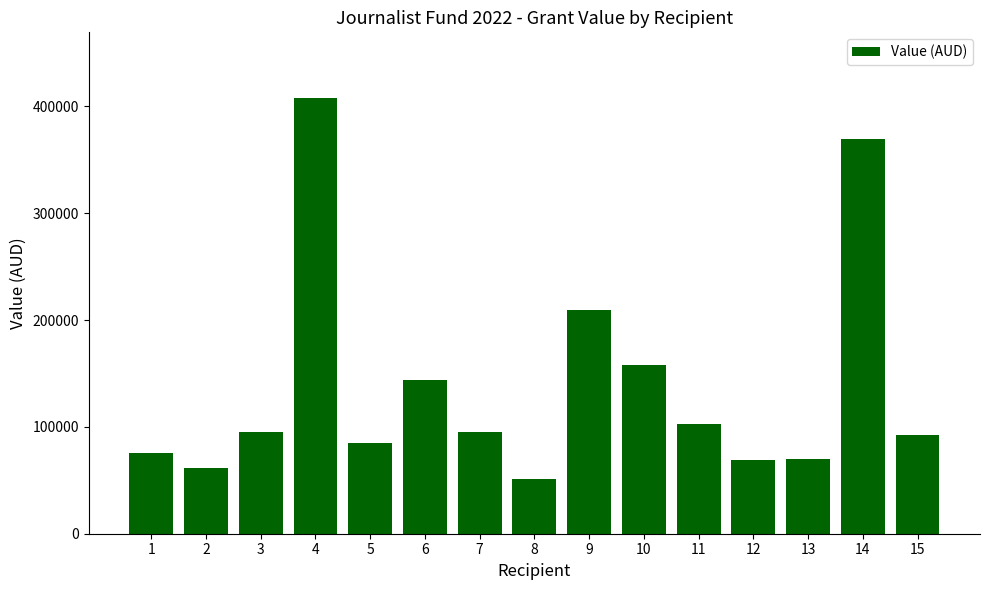

What is the change in value from 5 to 15?

+7137.0